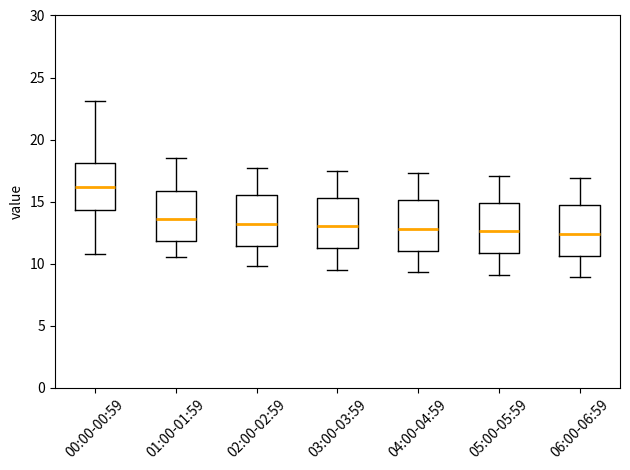

Reading left to right, read every box against the y-axis: the position of its median line, the range the box covers, and the ends of its whiskers. The values are not printed on the chart, so give them approximately, as read against the axis.

00:00-00:59: median 16.0, box 14.5 to 18.0, whiskers 11.0 to 23.0
01:00-01:59: median 13.5, box 12.0 to 16.0, whiskers 10.5 to 18.5
02:00-02:59: median 13.0, box 11.5 to 15.5, whiskers 10.0 to 17.5
03:00-03:59: median 13.0, box 11.5 to 15.5, whiskers 9.5 to 17.5
04:00-04:59: median 13.0, box 11.0 to 15.0, whiskers 9.5 to 17.5
05:00-05:59: median 12.5, box 11.0 to 15.0, whiskers 9.0 to 17.0
06:00-06:59: median 12.5, box 10.5 to 14.5, whiskers 9.0 to 17.0